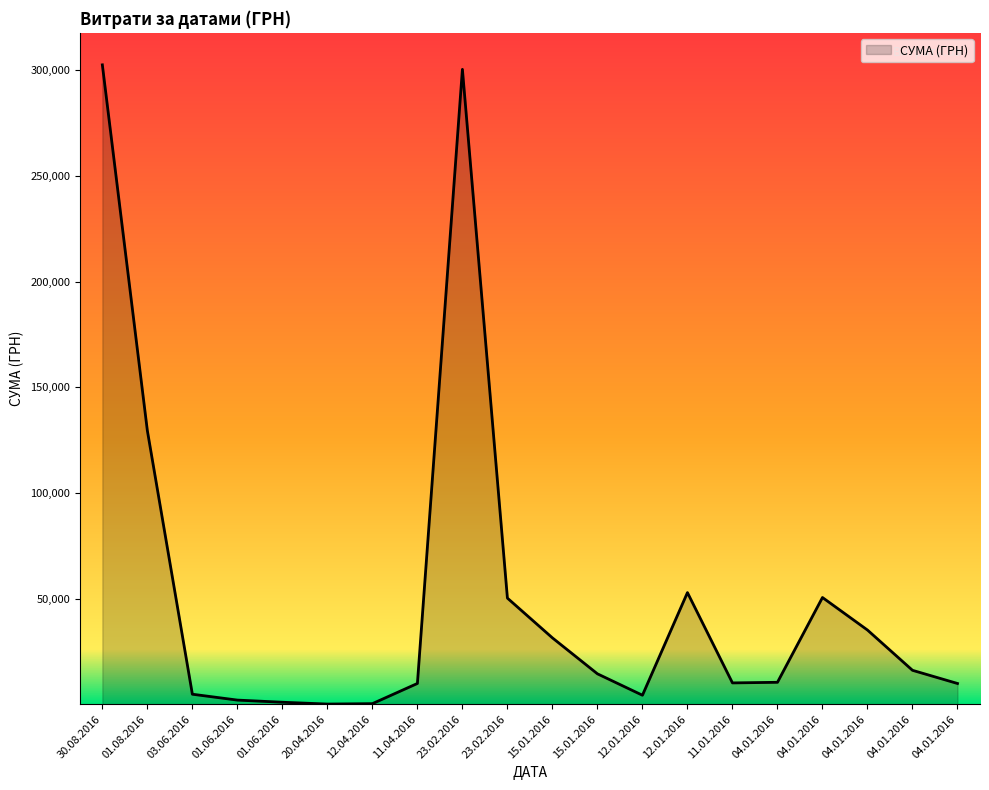

What is the difference between the maximum and minimum values?

302034.3